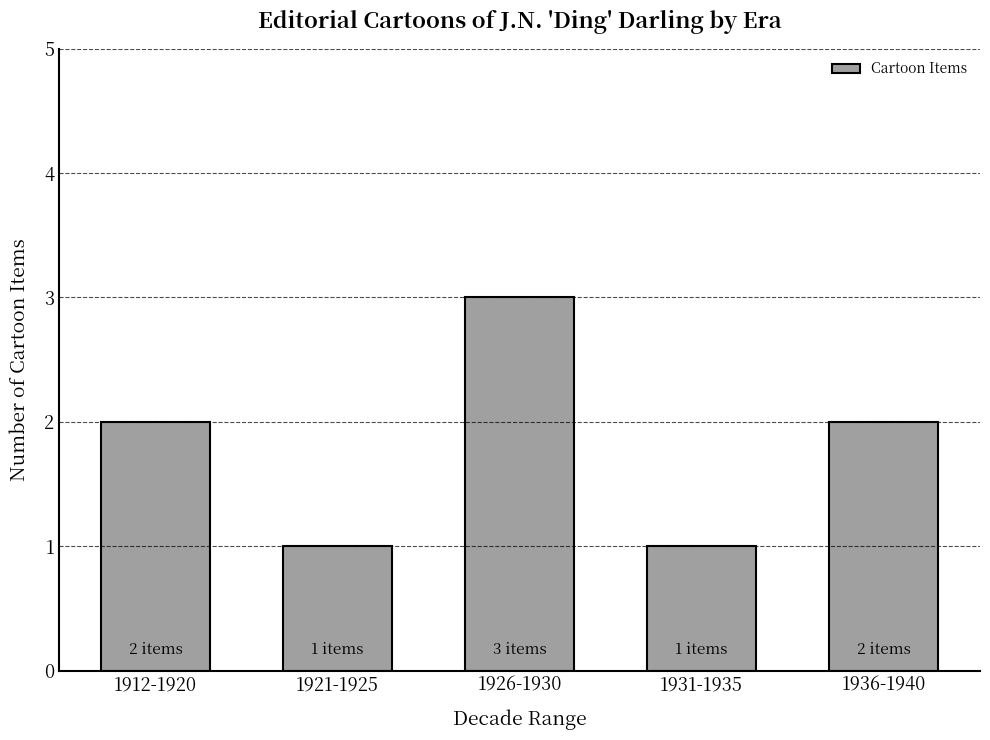

What is the sum of all values?

9